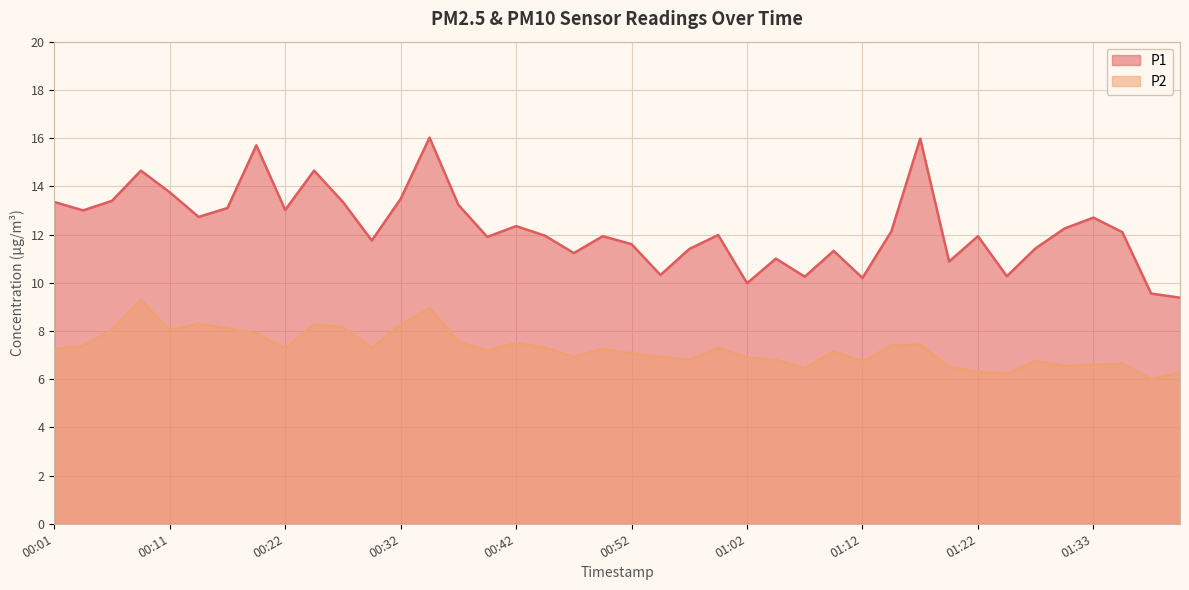

True or false: P2 and P1 intersect in this chart.

False